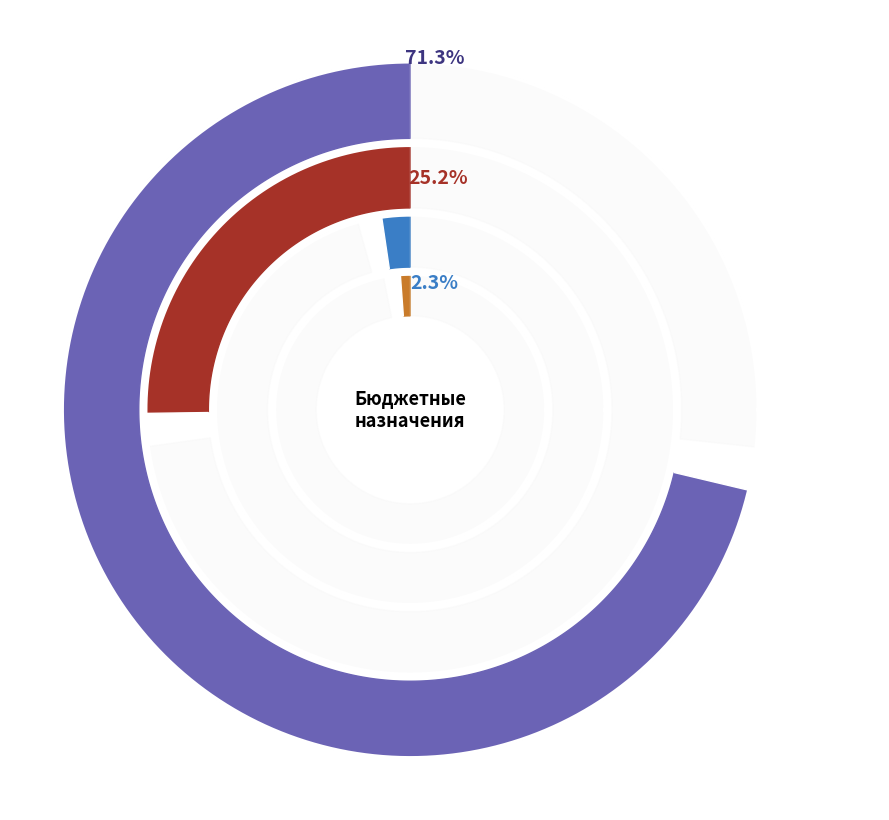

To the nearest percent, what is the combined percentage of ОБЩЕГОСУДАРСТВЕННЫЕ ВОПРОСЫ and Функционирование высшего должностного лица?

72%